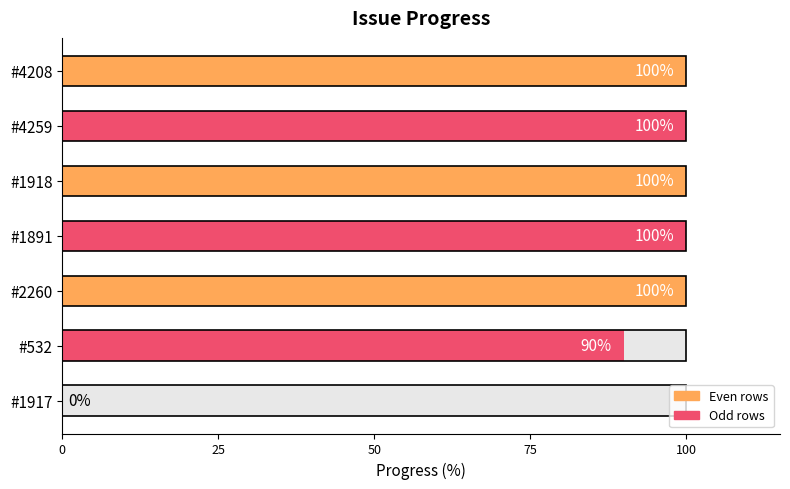

True or false: the data shows 100 at #1918.

True